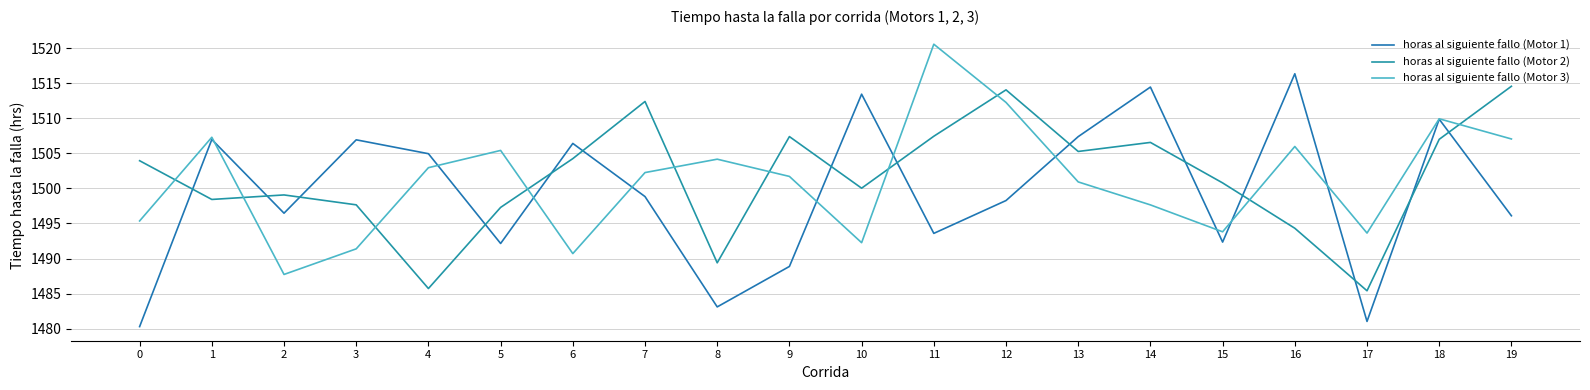

Count the number of data series in this chart.

3